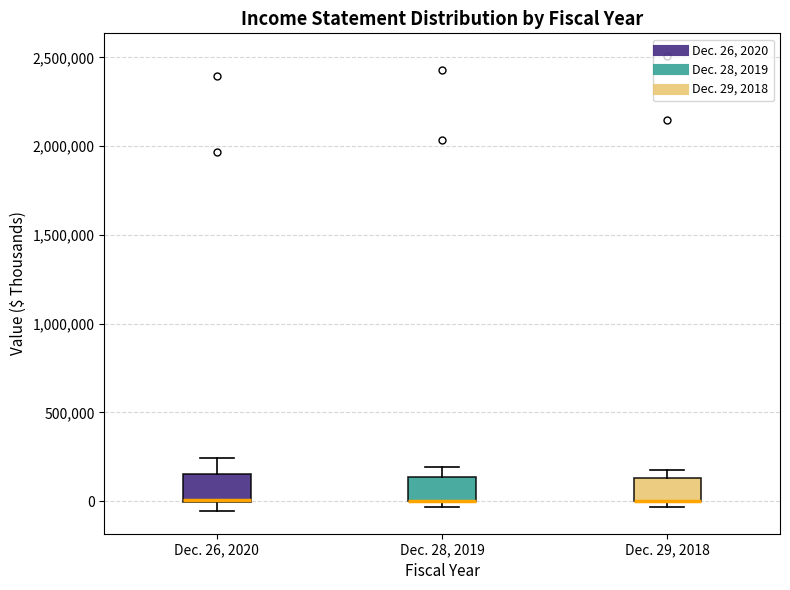

Where is the lower edge of the box for Dec. 29, 2018 on the y-axis? The values are not printed on the chart, so give them approximately, as read against the axis.

0